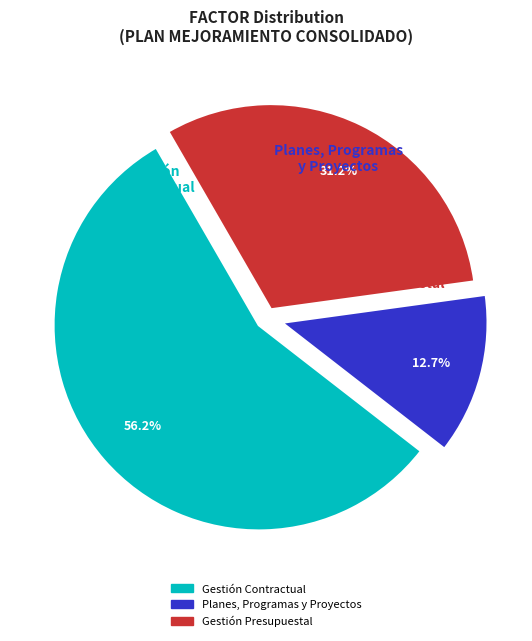

Does Gestión Presupuestal account for over 50% of the chart?

No